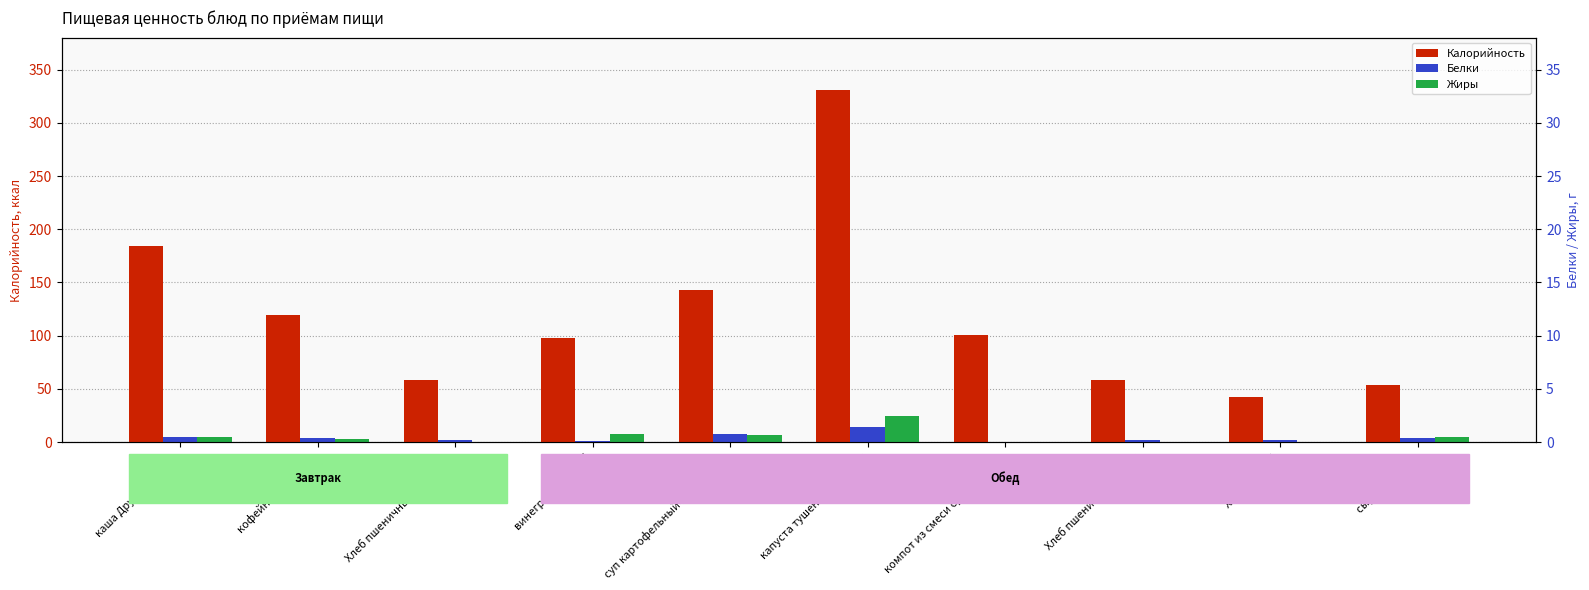

Does the chart contain any negative values?

No